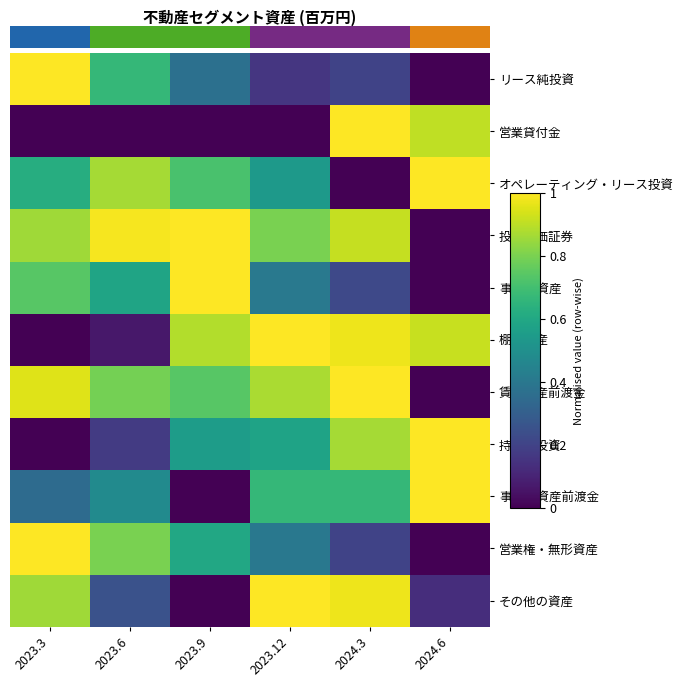

Between 2023.6 and 2024.3, which is larger?

2023.6